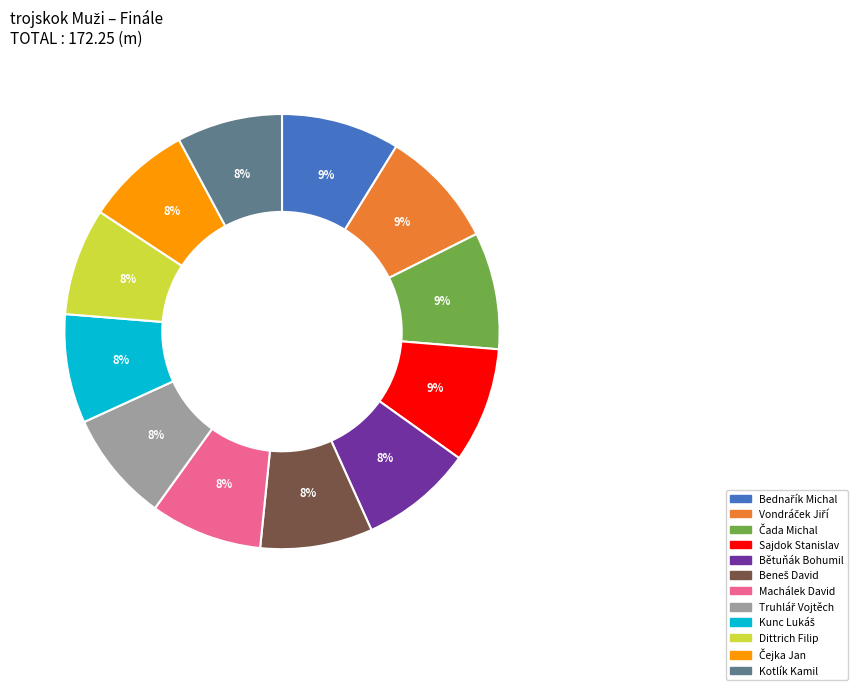

How many slices are in this pie chart?

12